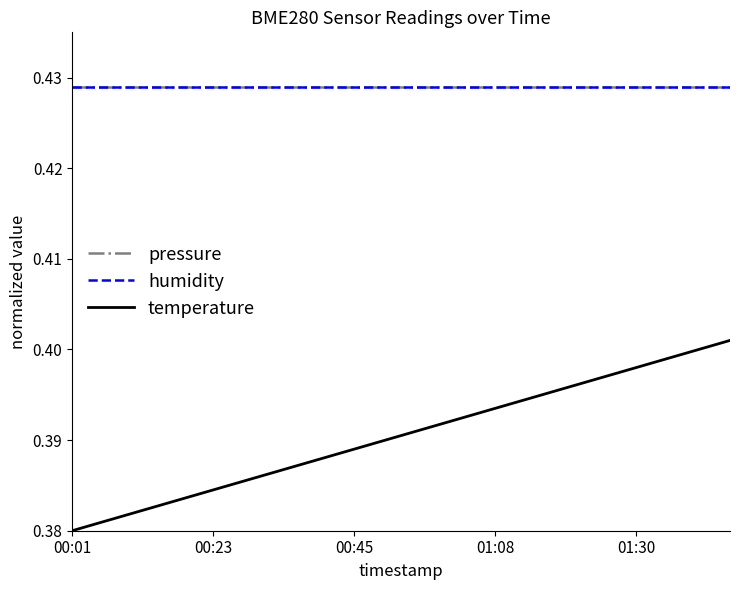

Does the chart have visible grid lines?

No